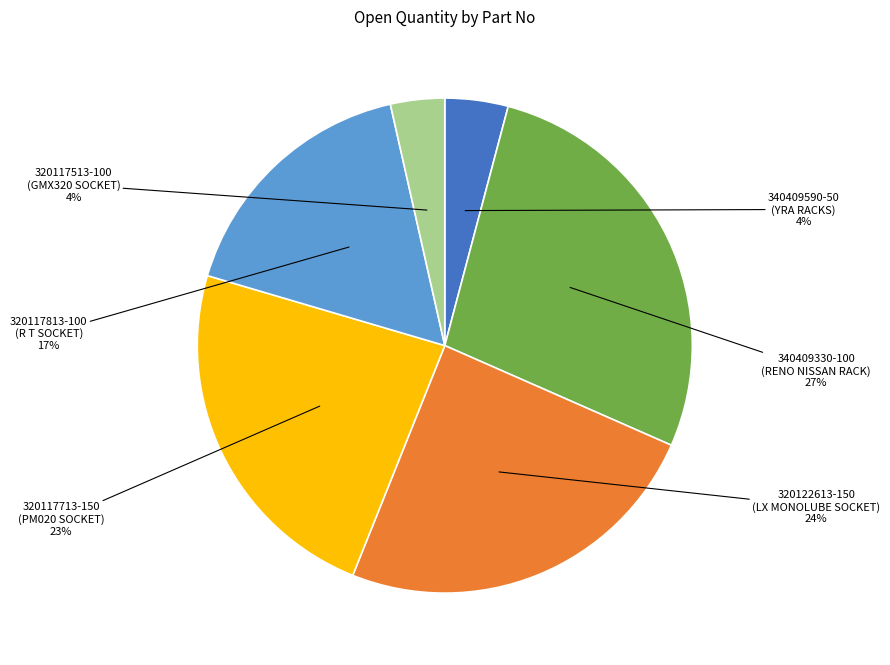

True or false: 320117513-100 (GMX320 SOCKET) accounts for 4% of the total.

True